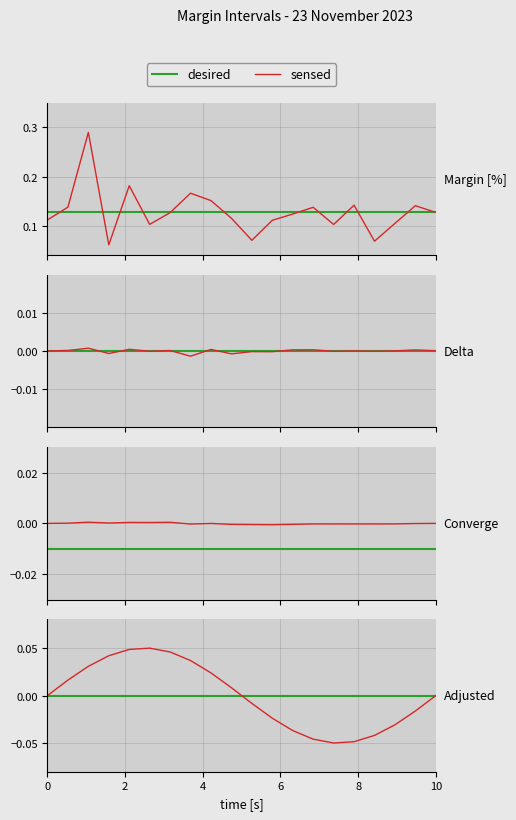

Is this an area chart (filled region under the line)?

No